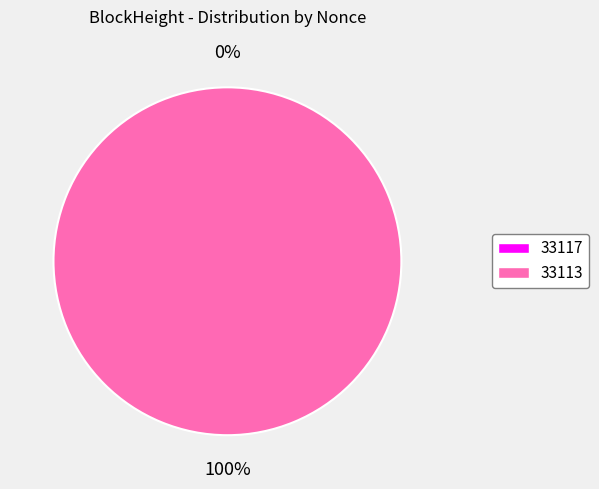

The 33117 slice represents 0% of the pie. True or false?

True